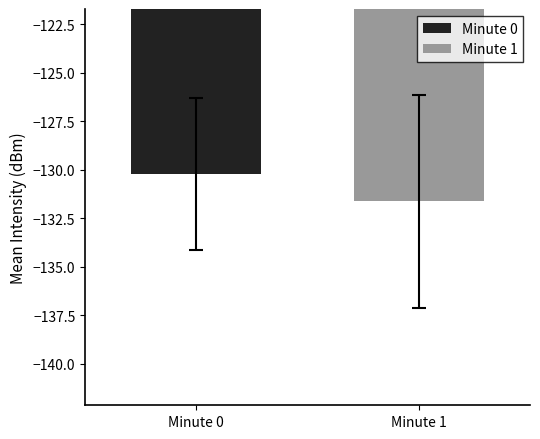

List the series in order of their peak value, highest first.

Minute 0, Minute 1